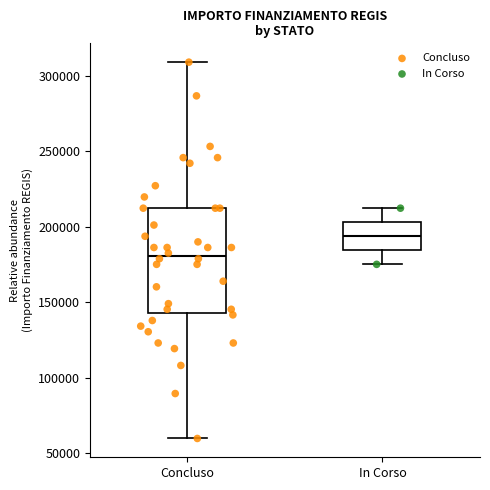

Where is the lower edge of the box for Concluso on the y-axis? The values are not printed on the chart, so give them approximately, as read against the axis.

145000